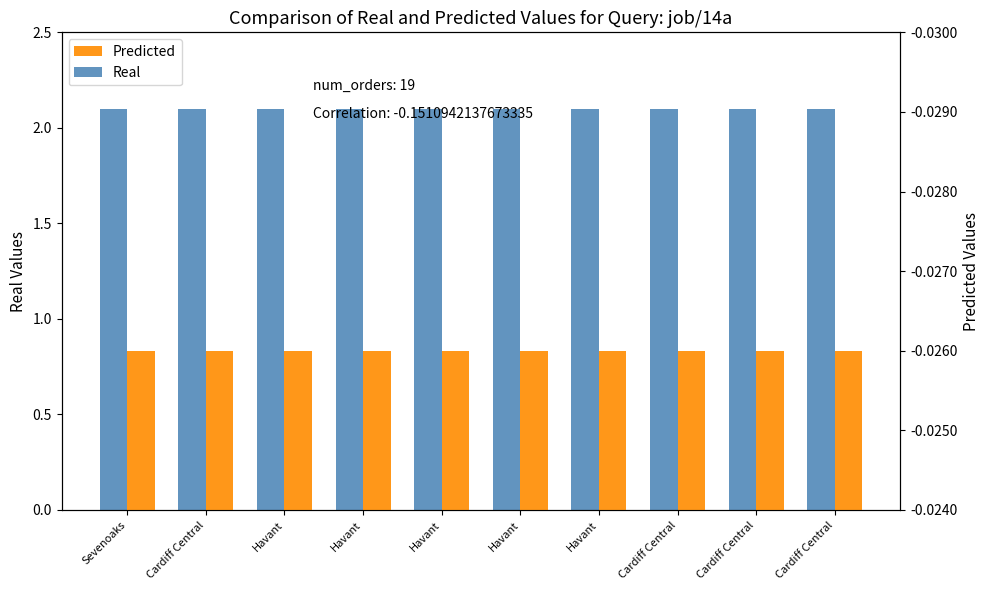

Count the number of categories in the chart.

10